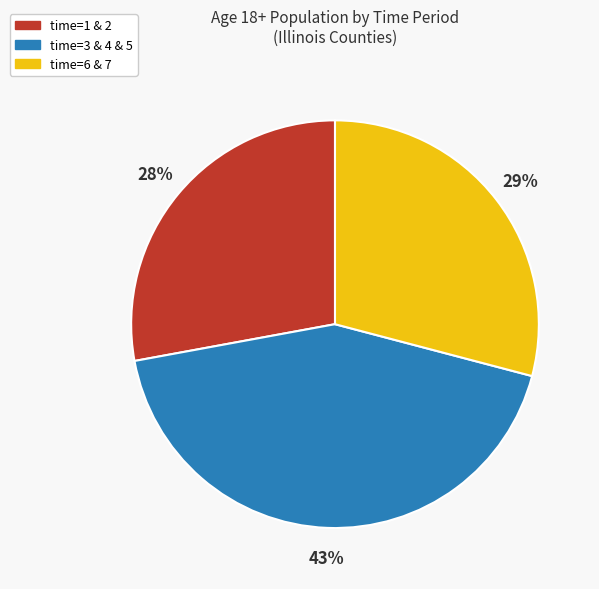

How many slices are in this pie chart?

3